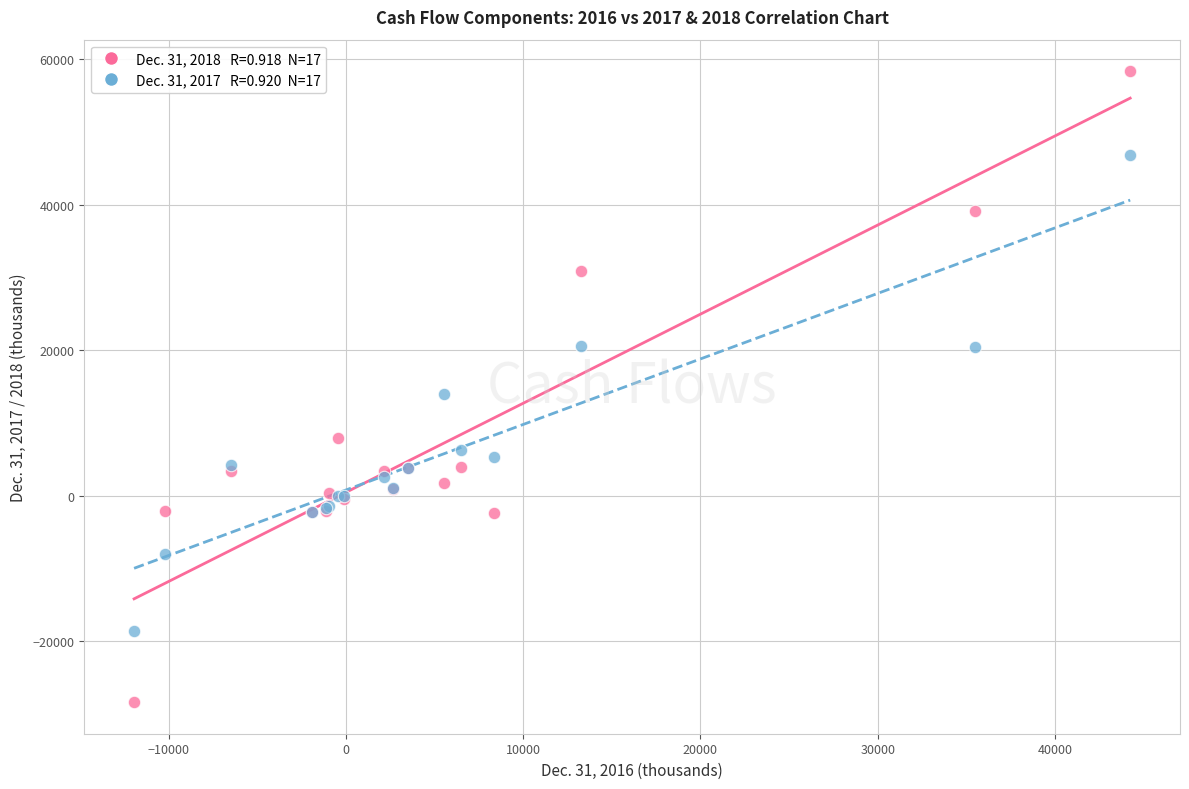

Across all series, what Y value is closest to 15021?

14050